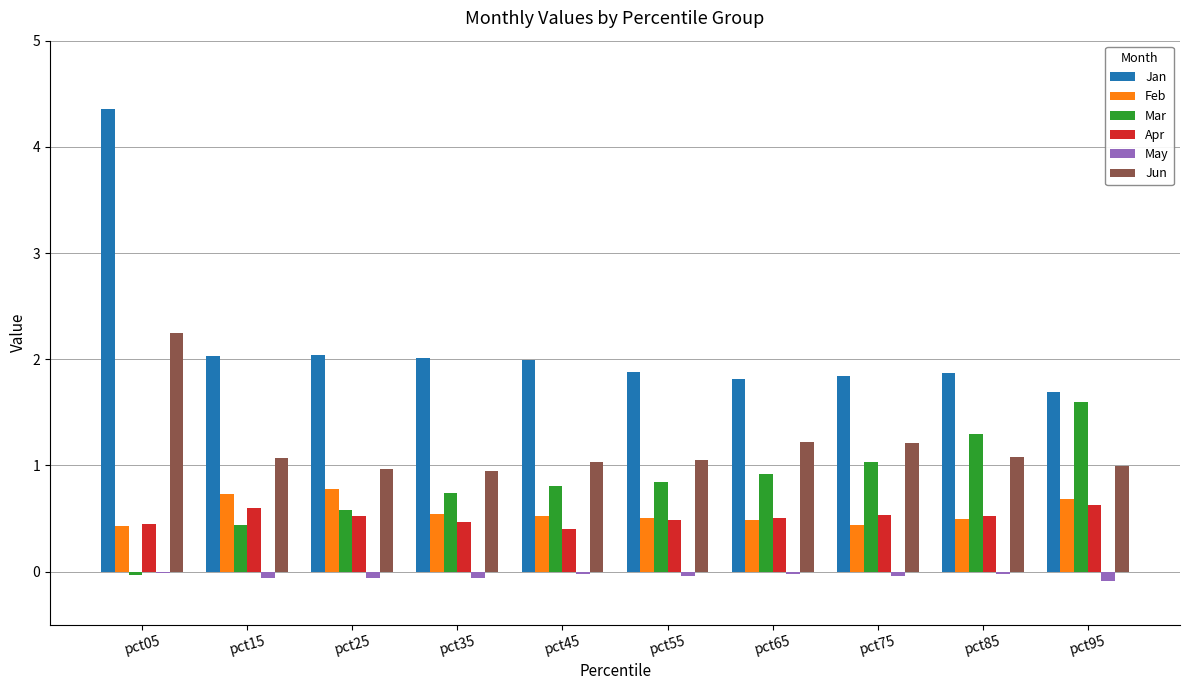

Which series has the largest range (max minus min)?

Jan